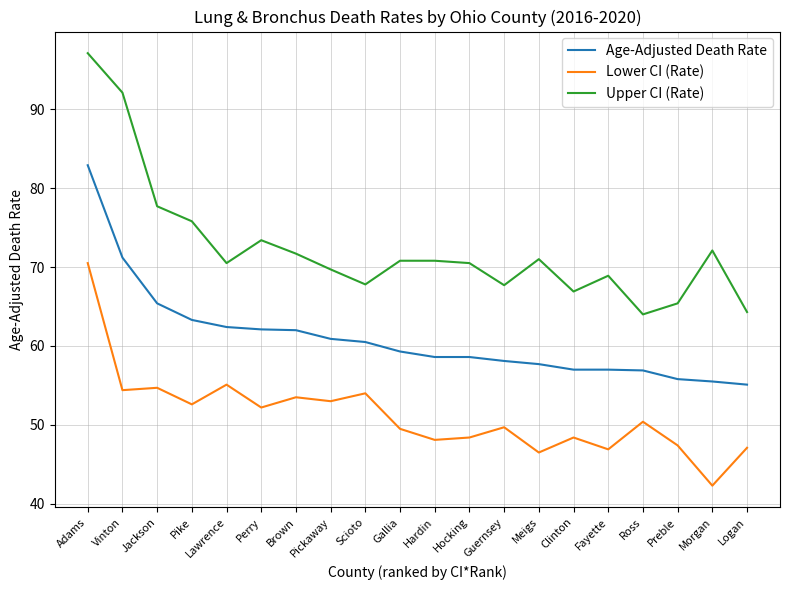

What is the average value of the Upper CI (Rate) series?

72.4